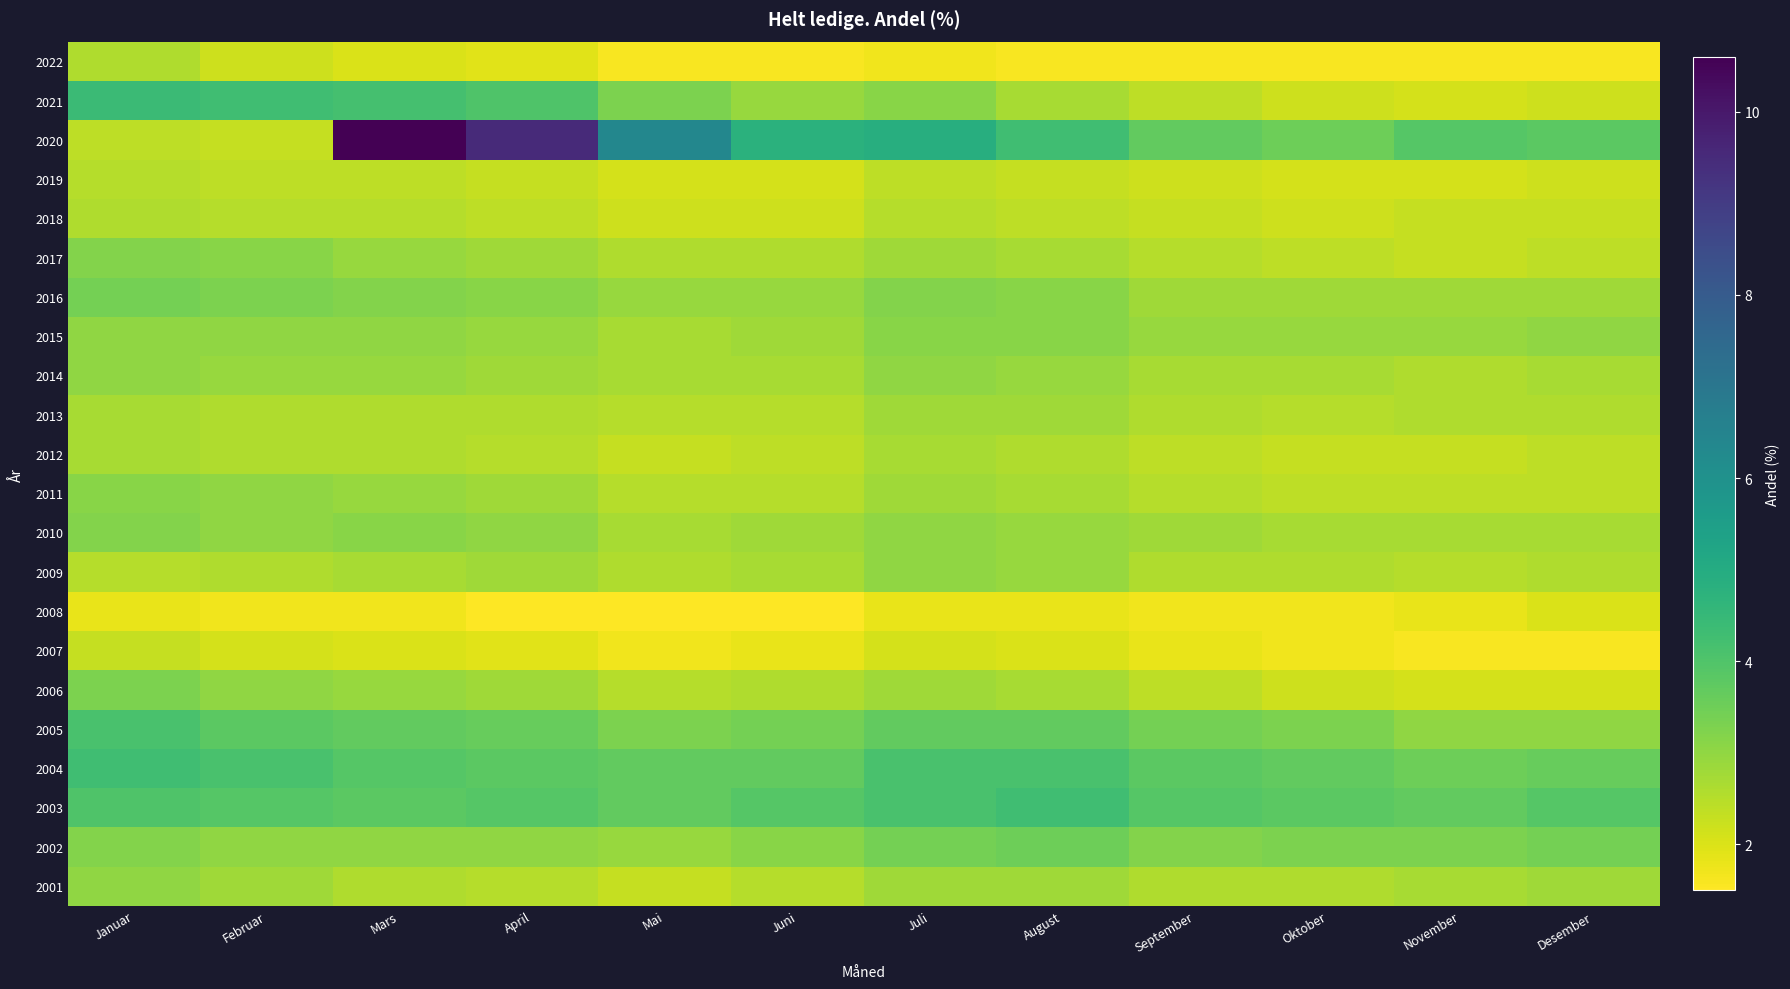

Which has a higher value, April or Mars?

Mars